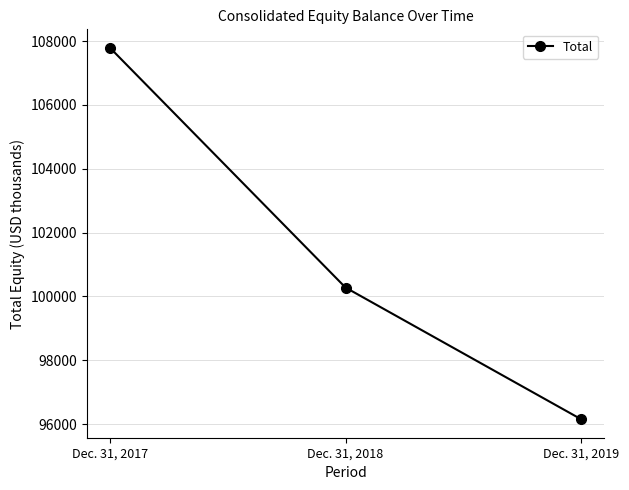

Reading left to right, extract all data points from this chart.

107785	100277	96153